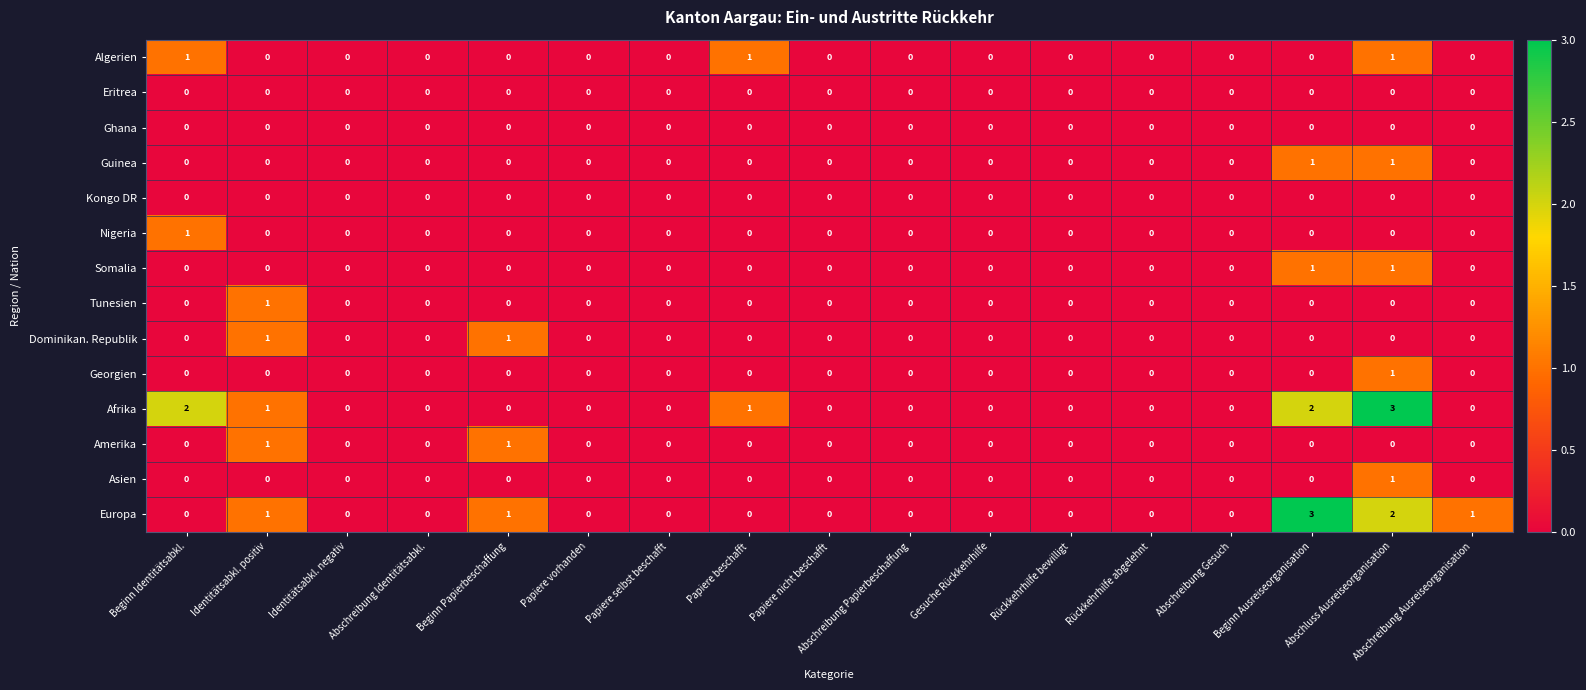

Between Beginn Identitätsabkl. and Papiere selbst beschafft, which series saw the biggest shift?

Afrika